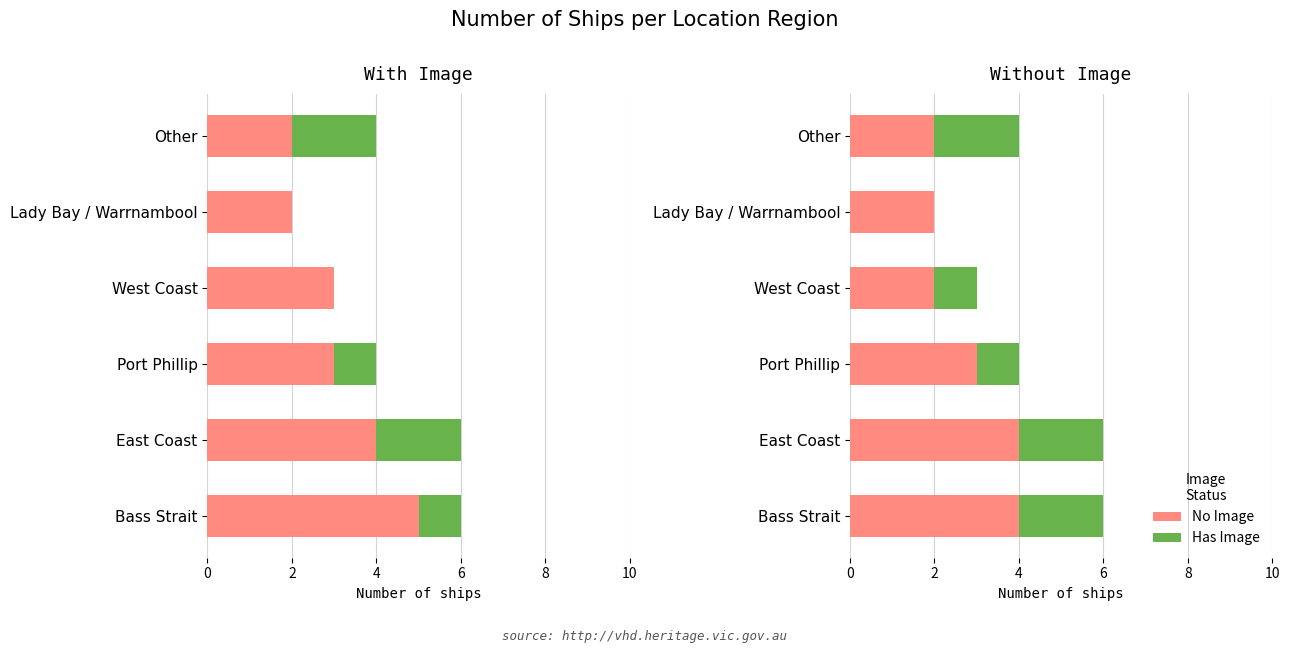

What is the value of the No Image bar at the 4th from the left?

2